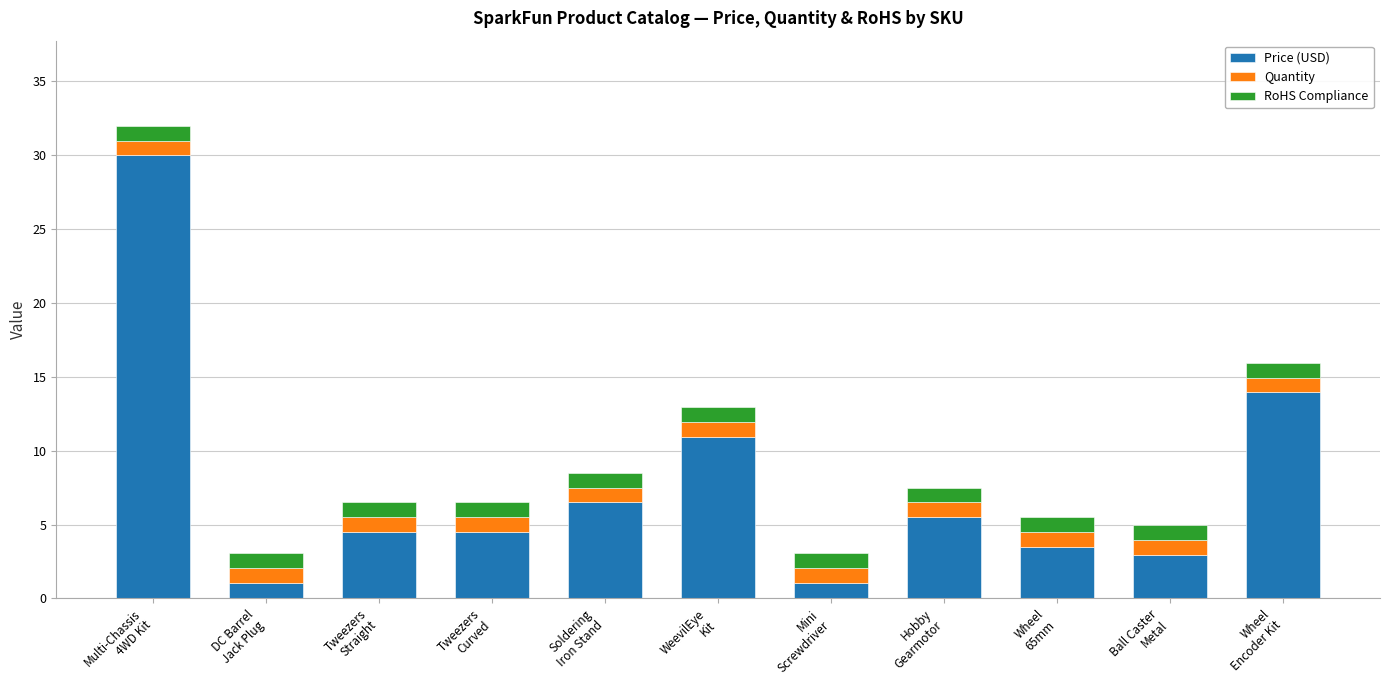

What is the sum of all Price (USD) values?

84.5